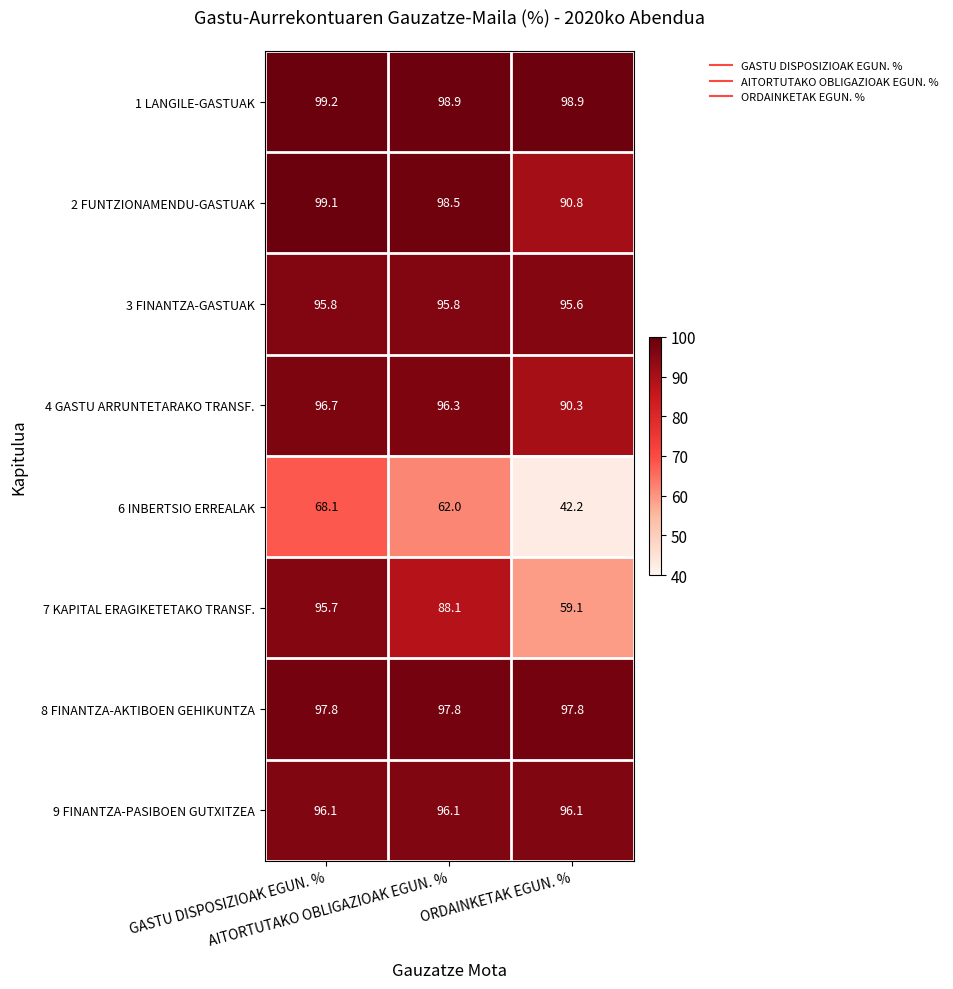

Between GASTU DISPOSIZIOAK EGUN. % and AITORTUTAKO OBLIGAZIOAK EGUN. %, which series saw the biggest shift?

7 KAPITAL ERAGIKETETAKO TRANSF.